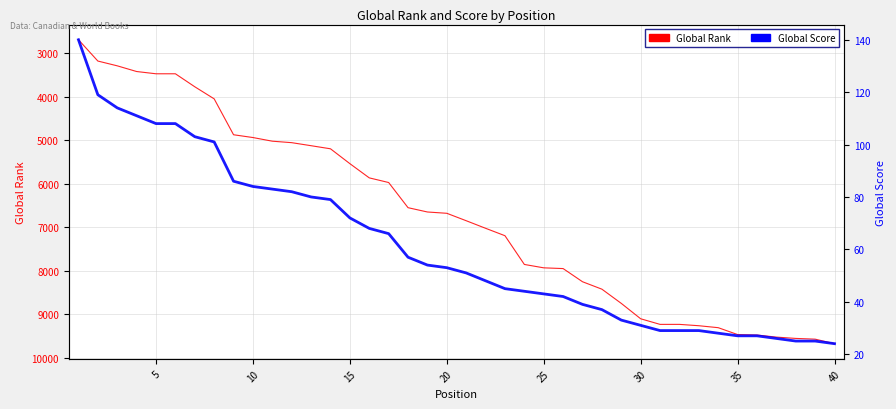

Which series has the largest total across all categories?

Global Rank